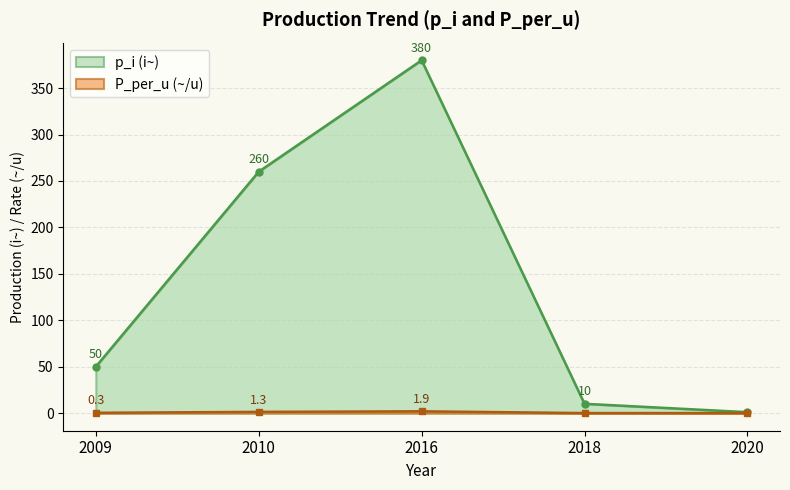

Which category has the lowest value in the p_i series?

2020